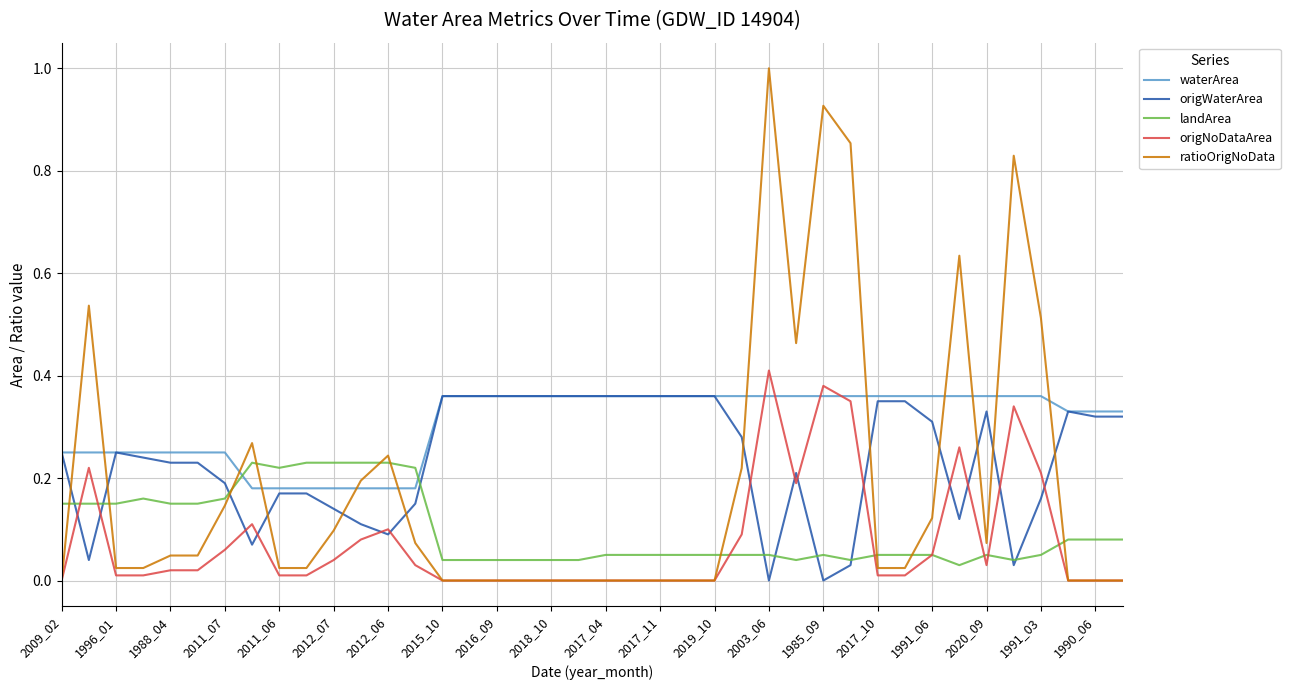

What is the maximum value for ratioOrigNoData?

1.0